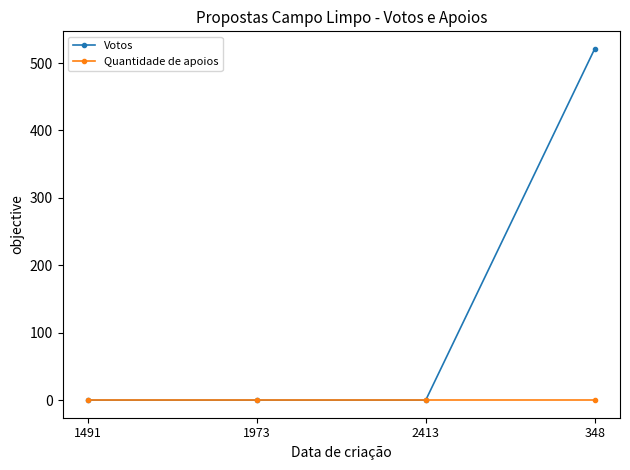

What is the label of the 1st point from the left?

1491